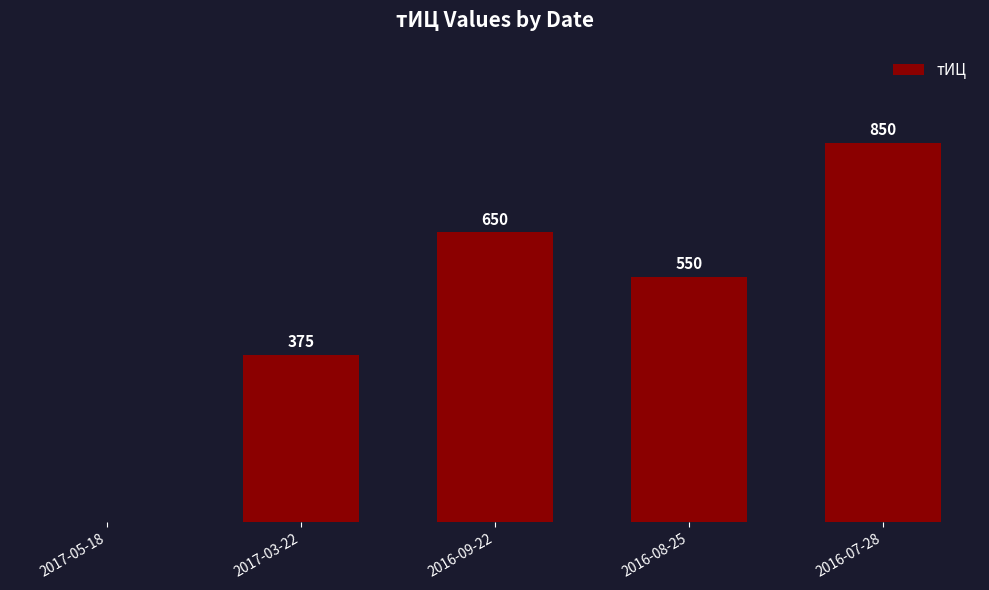

At which category does the chart reach its peak across all series?

2016-07-28